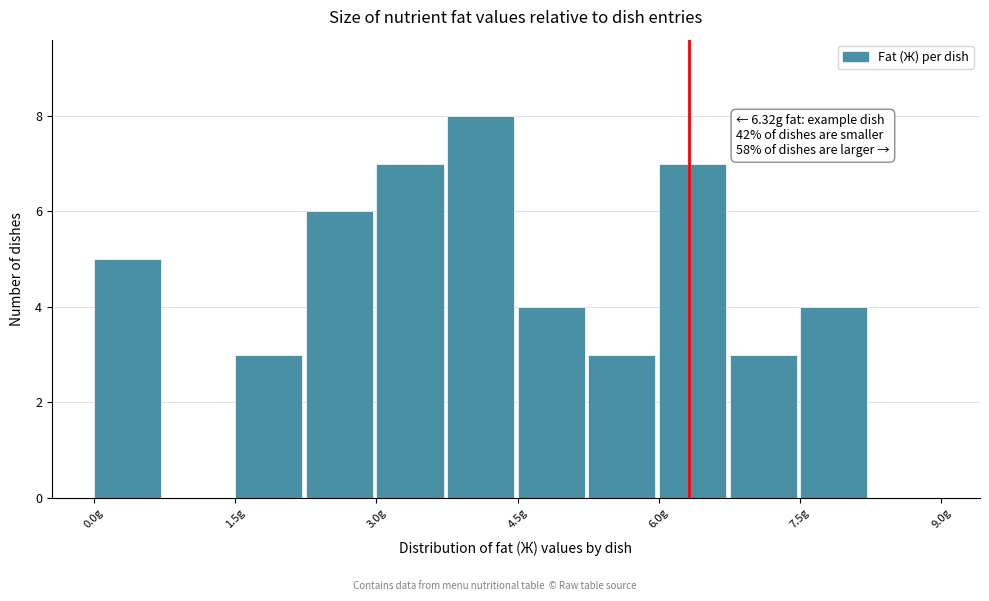

Read against the x-axis, roughly where is the centre of the tallest bar?

4.2